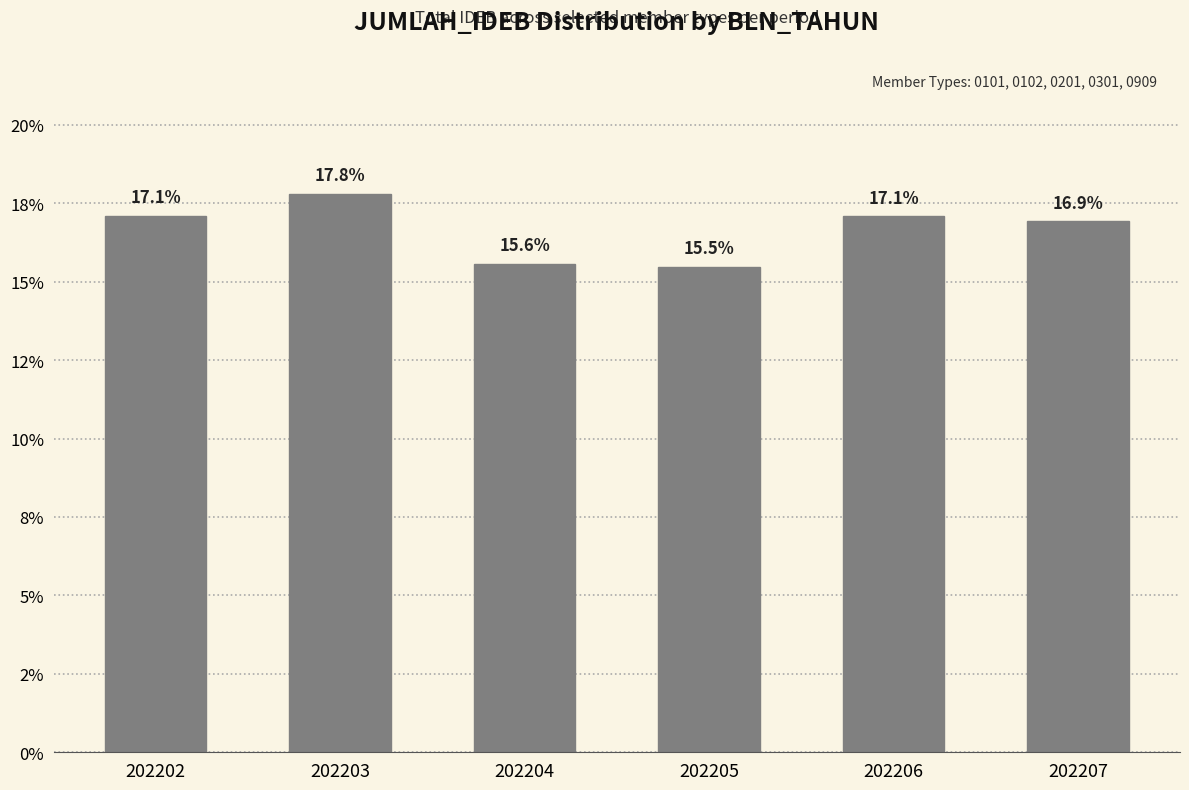

What is the difference between the maximum and minimum values?

2.3